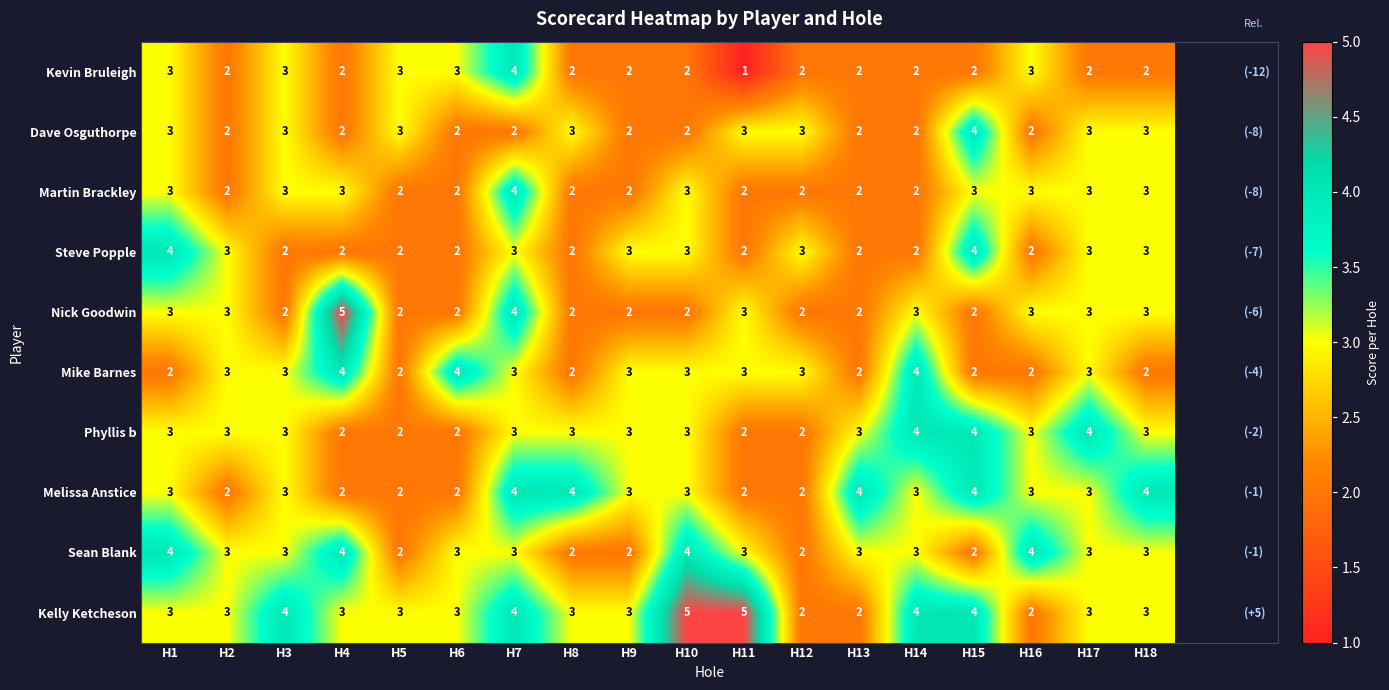

What is the sum of all Dave Osguthorpe values?

46